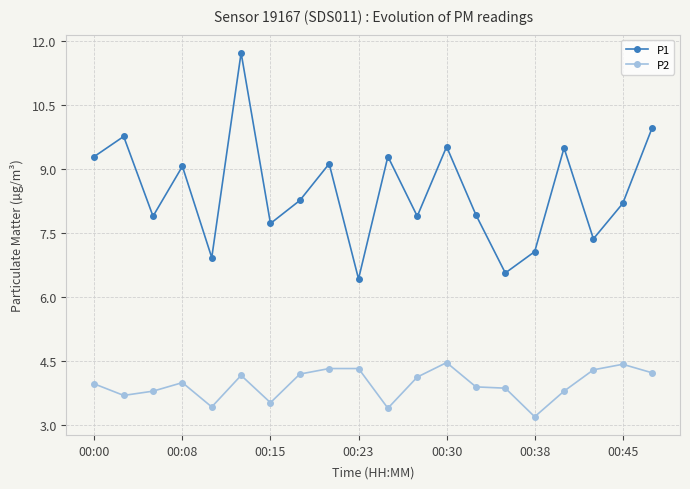

What is the value of the P1 point at the 14th from the left?

7.9